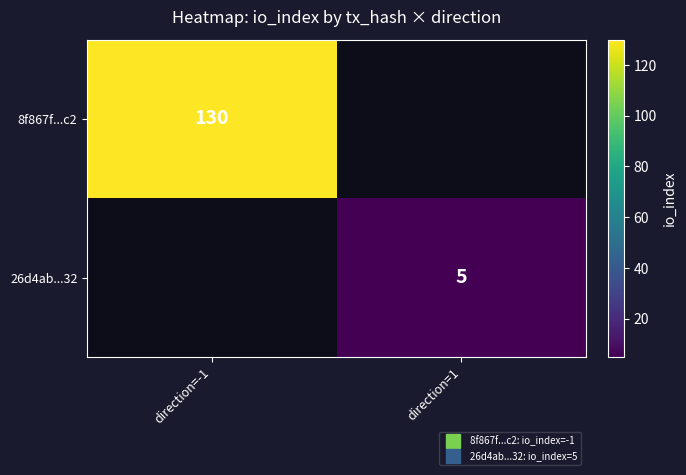

How many values in 26d4ab...32 are above zero?

1